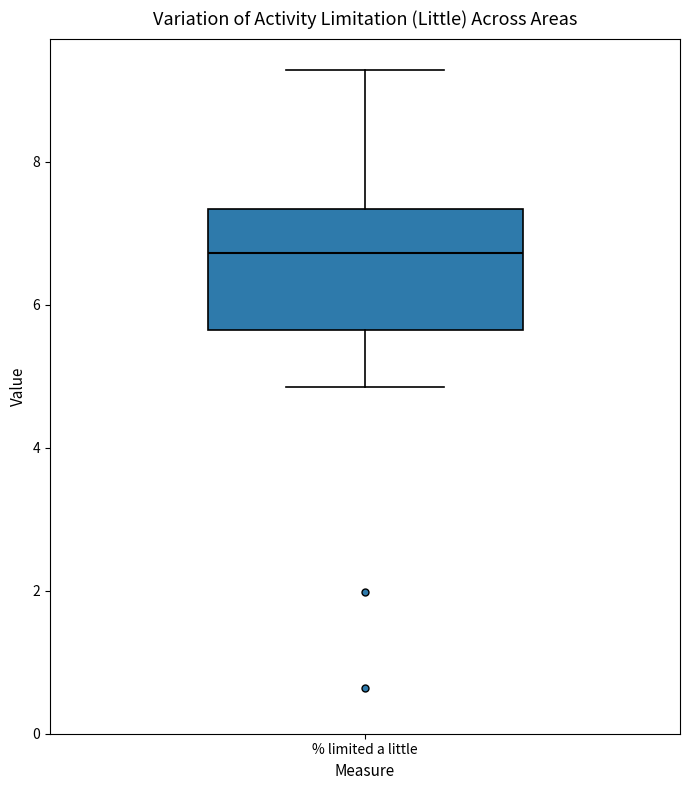

Where is the upper edge of the box for % limited a little on the y-axis? The values are not printed on the chart, so give them approximately, as read against the axis.

7.4